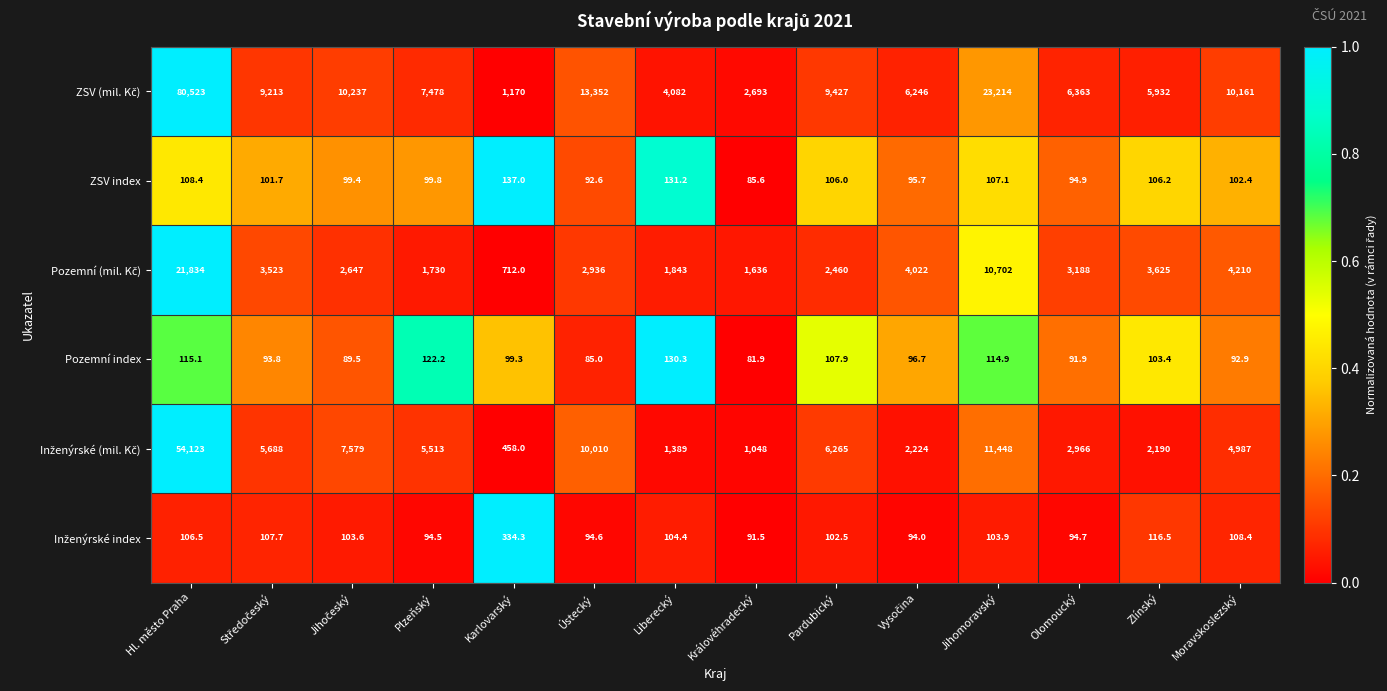

Which category has the lowest value across all series?

Královéhradecký